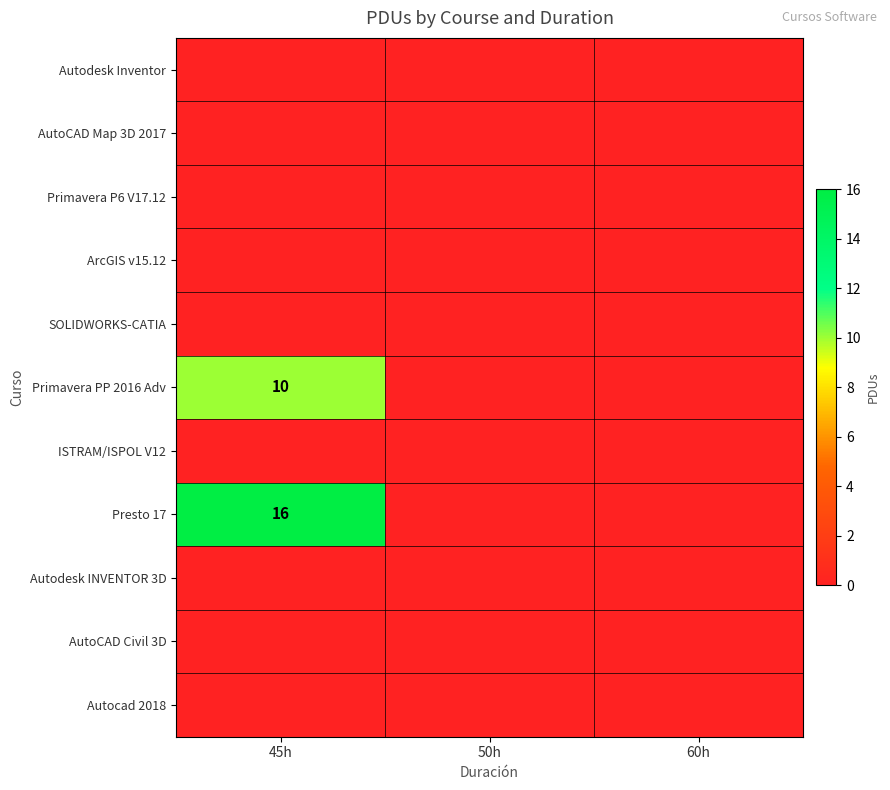

At how many categories does at least one series exceed 13?

1